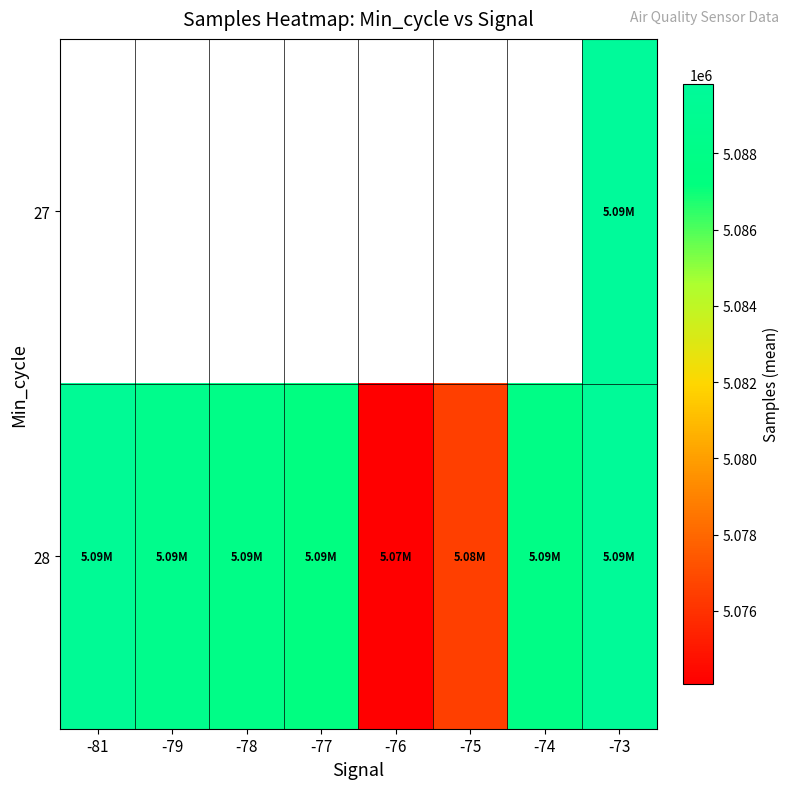

At which category does the chart reach its peak across all series?

-73